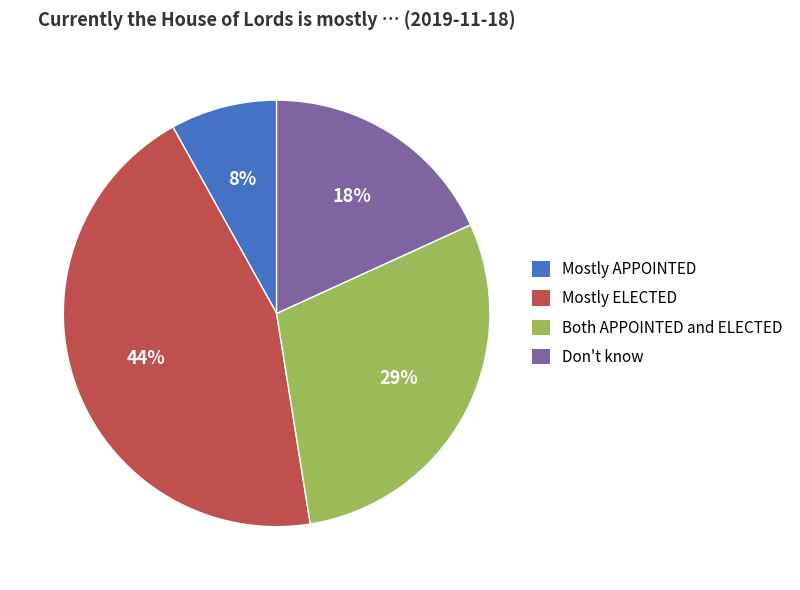

Is it true that Both APPOINTED and ELECTED is 29% of the pie?

True